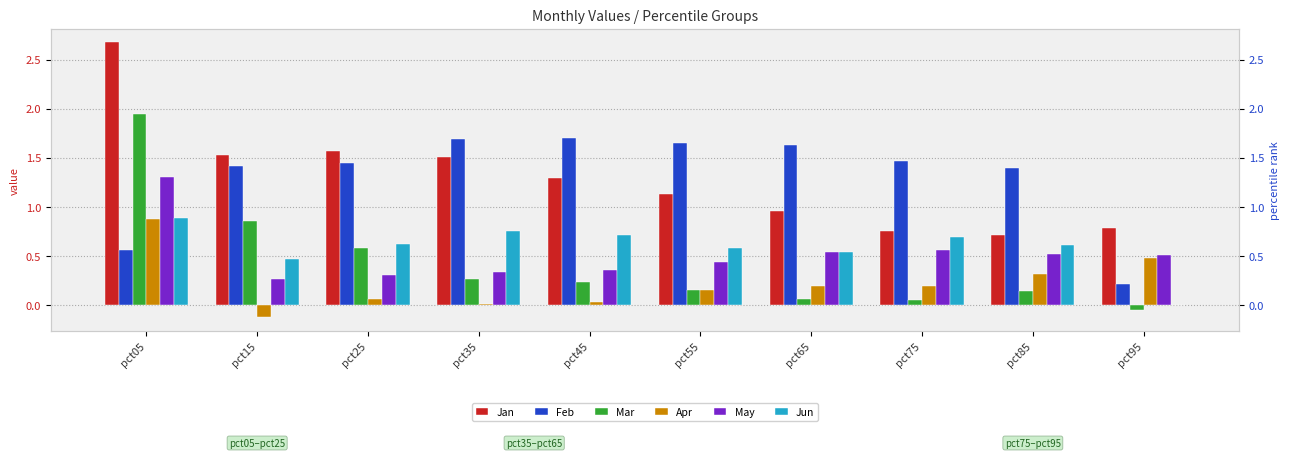

What is the value of the May bar at the 9th from the left?

0.5